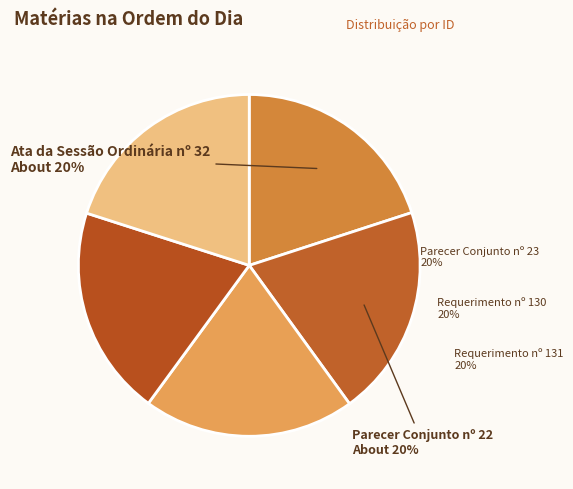

Does any single category account for the majority?

No